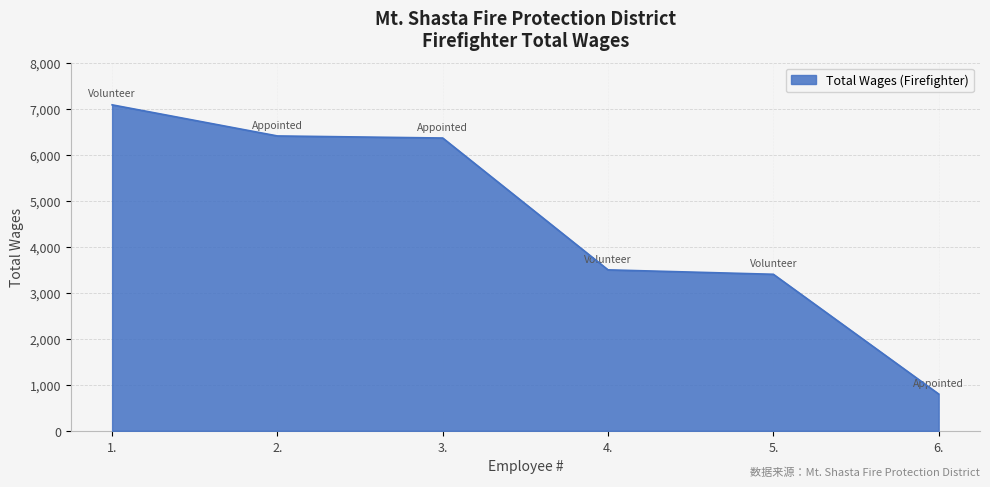

What position from the left is 1.?

1